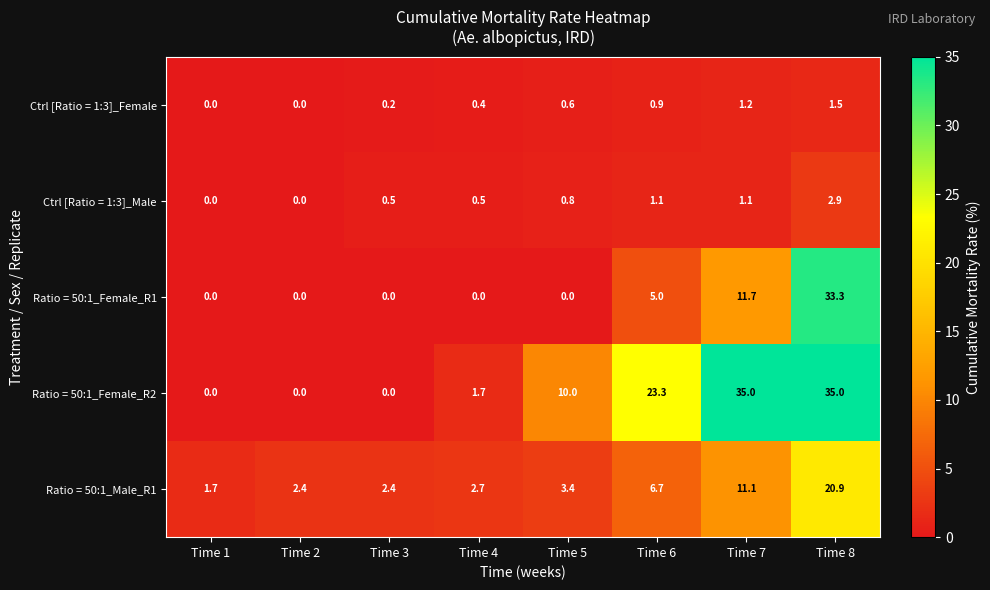

How many data points does each series have?

8